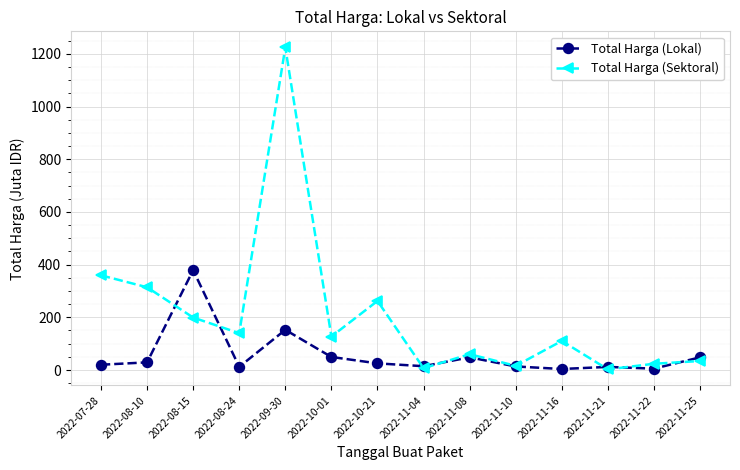

Which category has the highest value in the Total Harga (Lokal) series?

2022-08-15